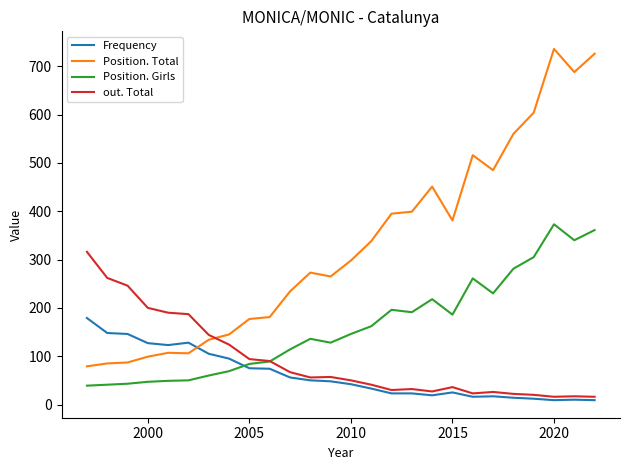

True or false: Position. Total and Position. Girls cross at least once.

False